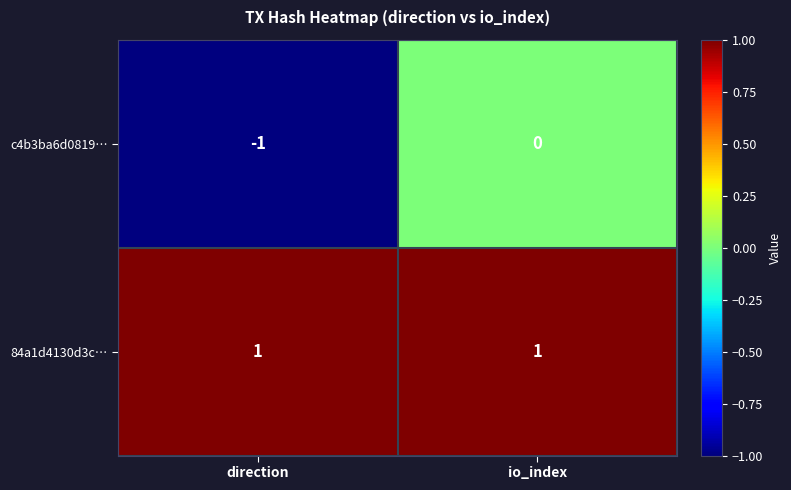

Which category has the lowest value across all series?

direction